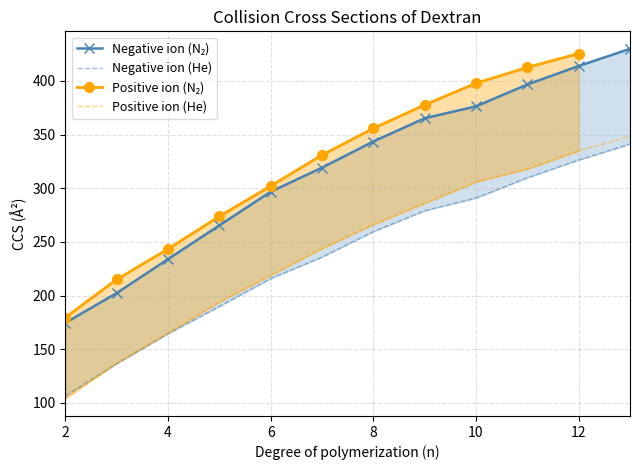

Is the value of CCS_He_neg at 6 greater than the value of CCS_N2_neg at 6?

No